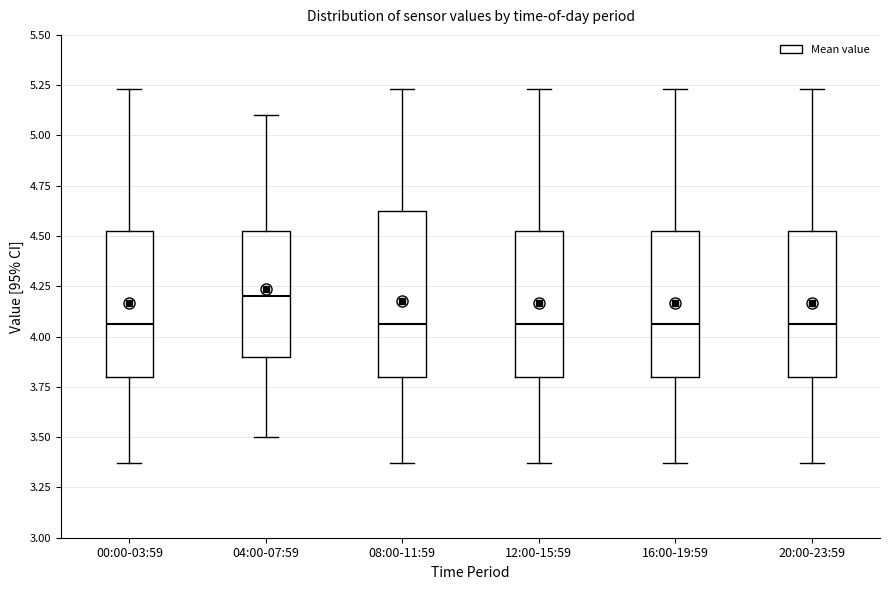

Reading left to right, read every box against the y-axis: the position of its median line, the range the box covers, and the ends of its whiskers. The values are not printed on the chart, so give them approximately, as read against the axis.

00:00-03:59: median 4.05, box 3.80 to 4.55, whiskers 3.35 to 5.25
04:00-07:59: median 4.20, box 3.90 to 4.55, whiskers 3.50 to 5.10
08:00-11:59: median 4.05, box 3.80 to 4.65, whiskers 3.35 to 5.25
12:00-15:59: median 4.05, box 3.80 to 4.55, whiskers 3.35 to 5.25
16:00-19:59: median 4.05, box 3.80 to 4.55, whiskers 3.35 to 5.25
20:00-23:59: median 4.05, box 3.80 to 4.55, whiskers 3.35 to 5.25